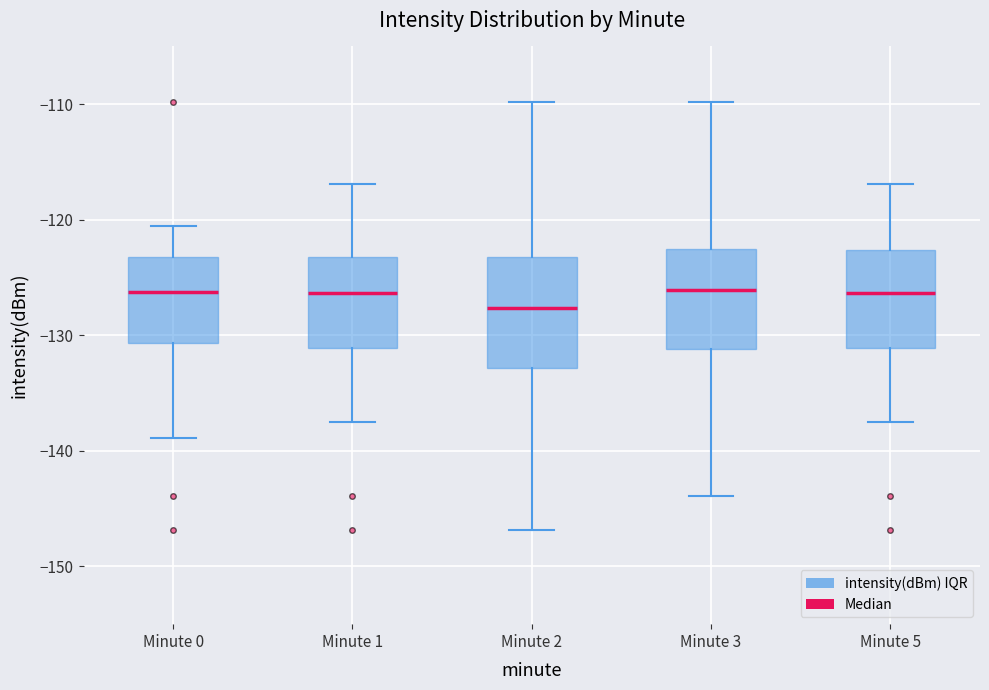

Reading left to right, read every box against the y-axis: the position of its median line, the range the box covers, and the ends of its whiskers. The values are not printed on the chart, so give them approximately, as read against the axis.

Minute 0: median -126, box -131 to -123, whiskers -139 to -120
Minute 1: median -126, box -131 to -123, whiskers -137 to -117
Minute 2: median -128, box -133 to -123, whiskers -147 to -110
Minute 3: median -126, box -131 to -123, whiskers -144 to -110
Minute 5: median -126, box -131 to -123, whiskers -137 to -117